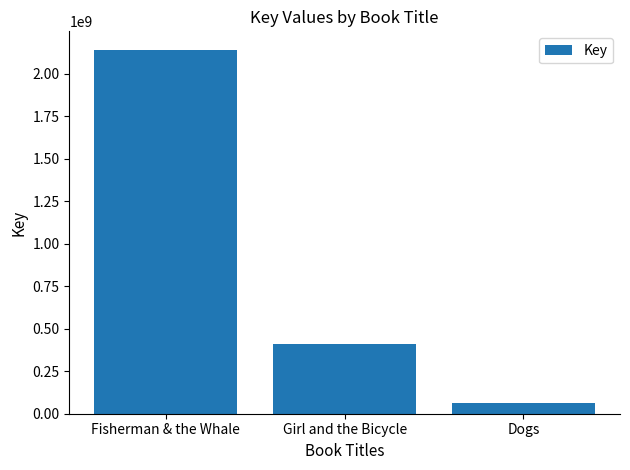

What is the label of the 1st bar from the left?

Fisherman & the Whale